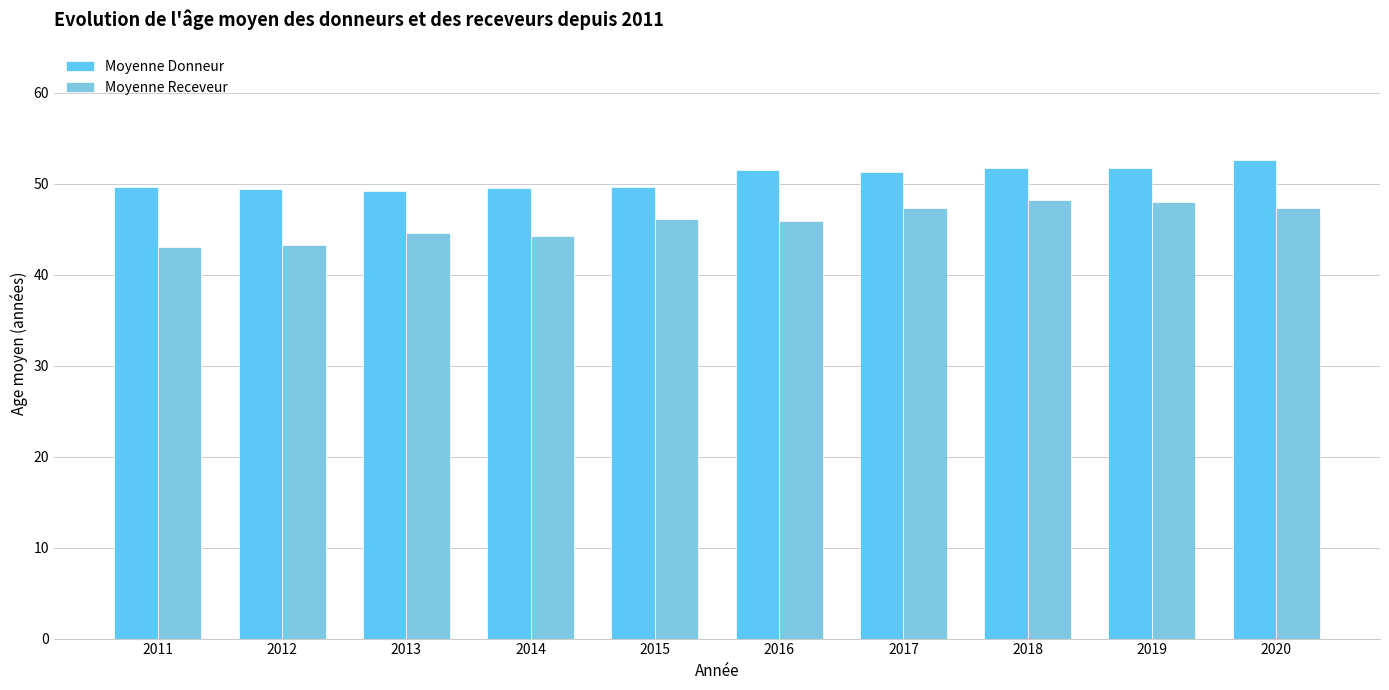

How many data points in Moyenne Donneur are less than 51?

5